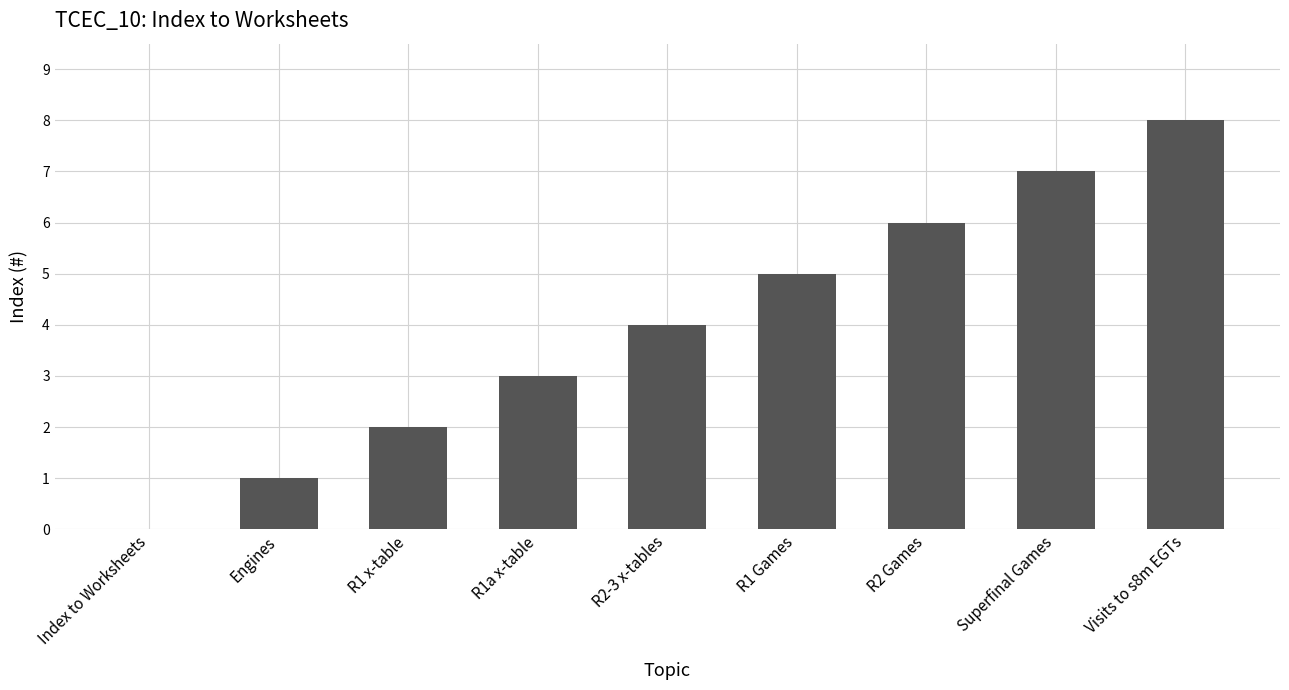

True or false: the data shows 2 at R1 x-table.

True